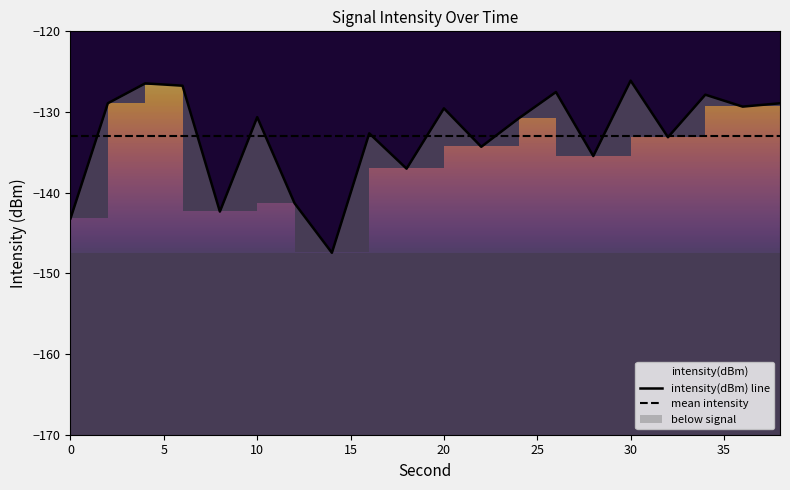

Reading left to right, list all the values displayed in this chart.

intensity(dBm) line: -143.2	-128.9	-126.5	-126.7	-142.3	-130.6	-141.3	-147.4	-132.6	-137.0	-129.5	-134.3	-130.8	-127.5	-135.5	-126.1	-133.1	-127.9	-129.3	-128.9
mean intensity: -133.0	-133.0	-133.0	-133.0	-133.0	-133.0	-133.0	-133.0	-133.0	-133.0	-133.0	-133.0	-133.0	-133.0	-133.0	-133.0	-133.0	-133.0	-133.0	-133.0